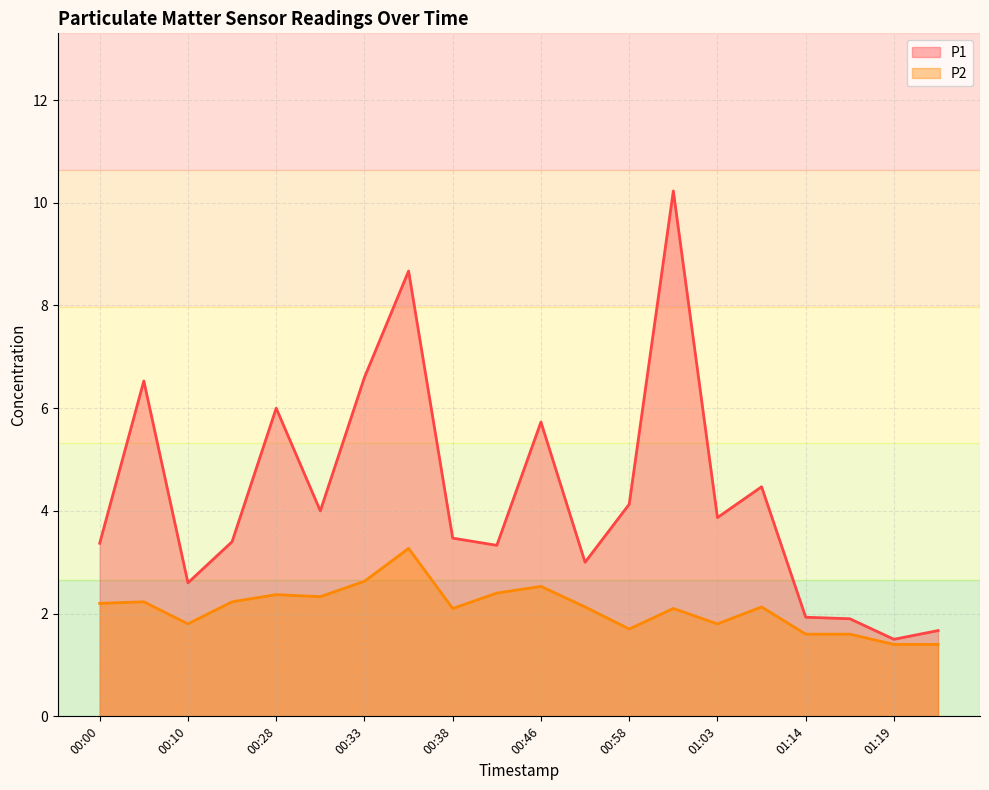

True or false: P2 has a value of 1.4 at 01:21.

True